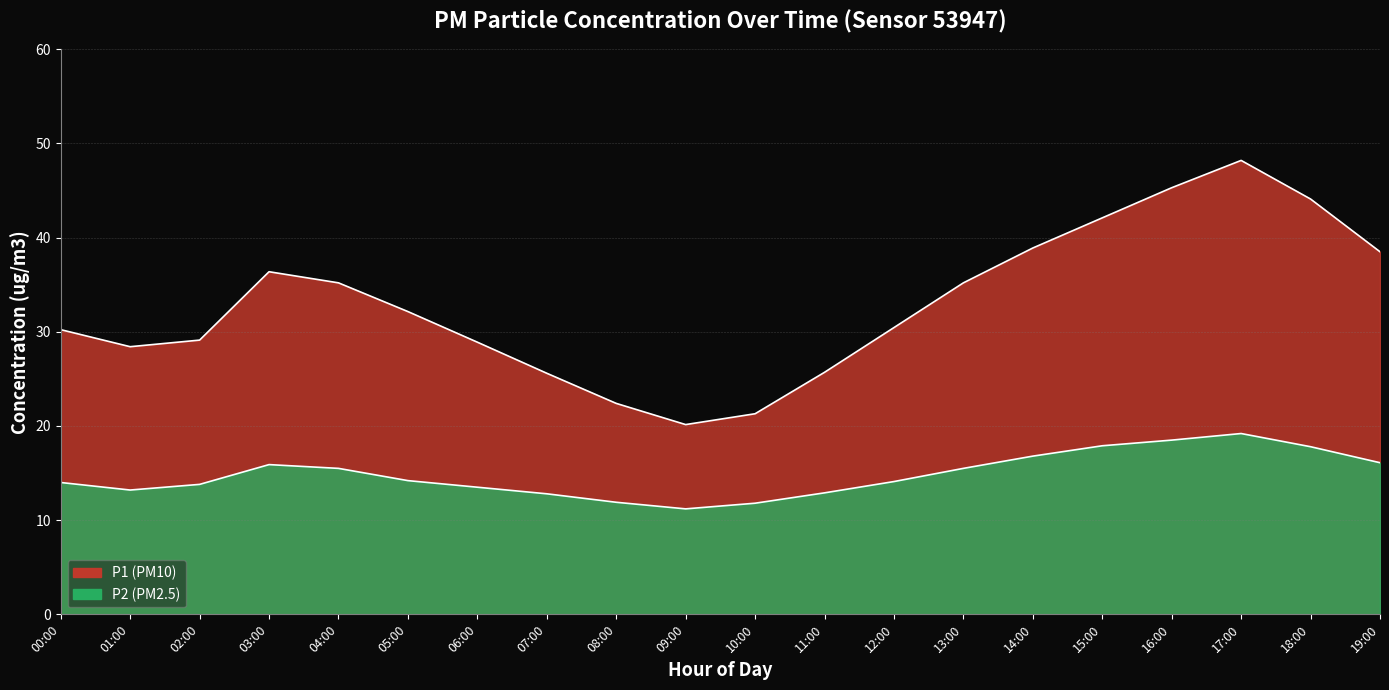

Where is P2 nearest to the value 15?

04:00